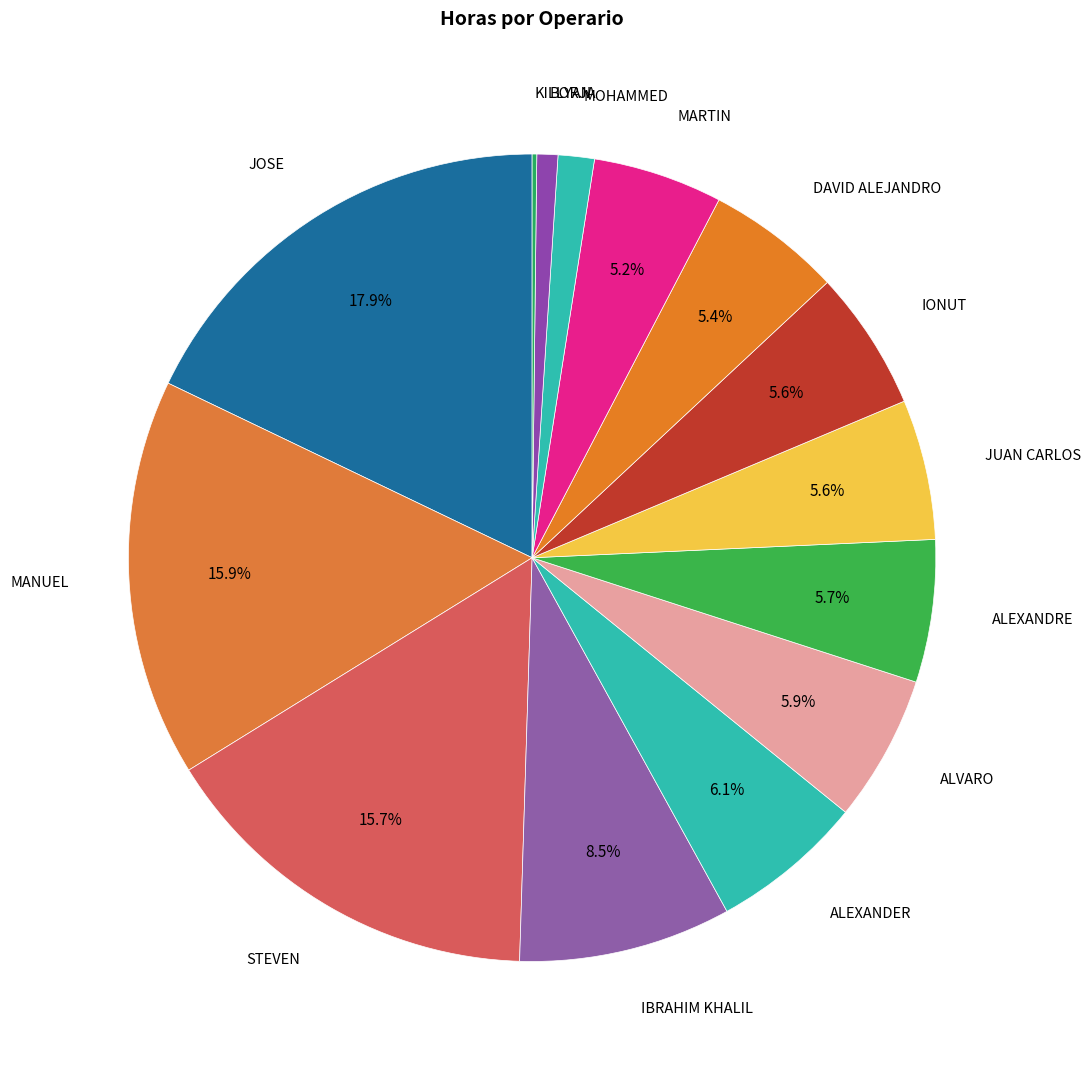

Which slice is the largest?

JOSE